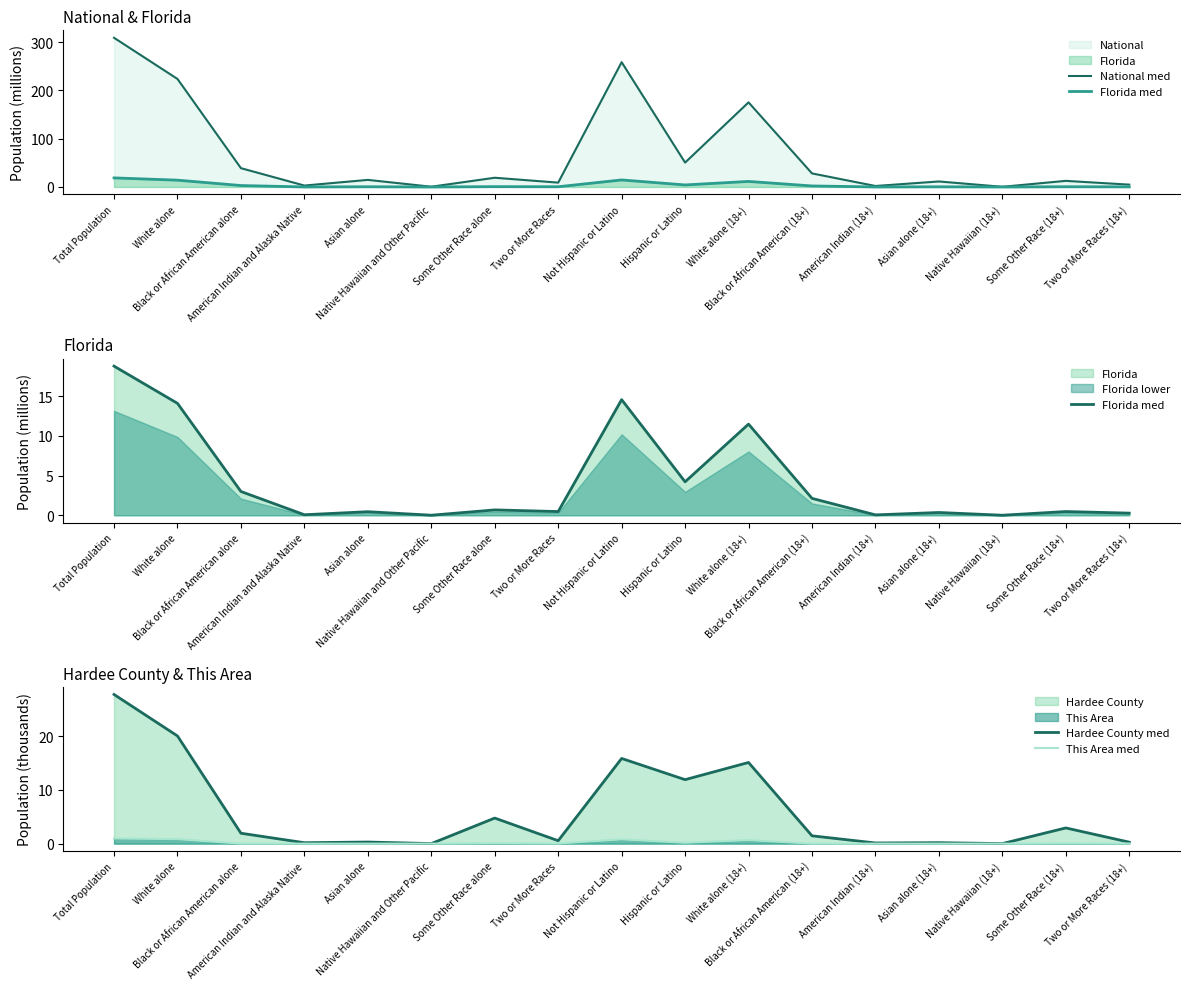

At which category is the sum across all series the highest?

Total Population